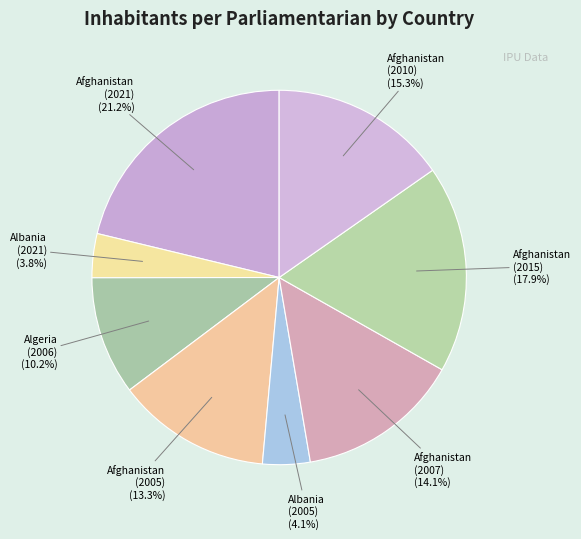

Count the number of slices in the pie.

8